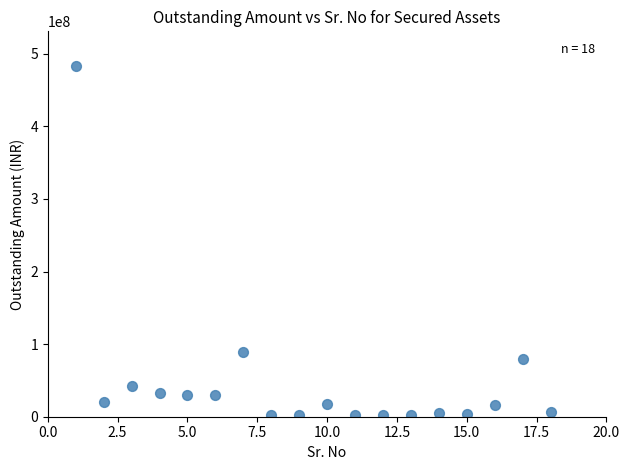

What is the range of Y values (max minus min)?

480566273.9